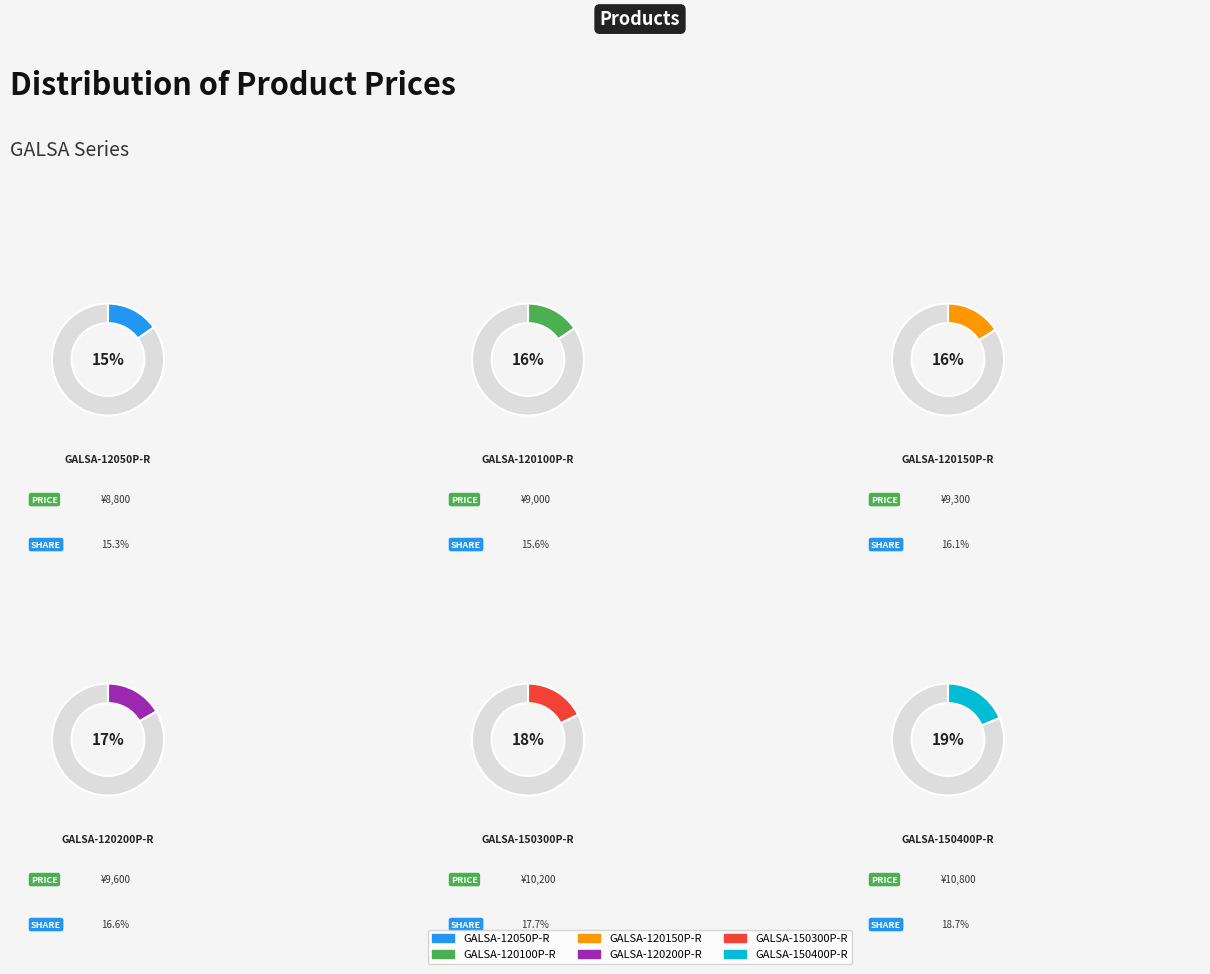

What is the ratio of the value at GALSA-120100P-R to the value at GALSA-150300P-R?

0.9